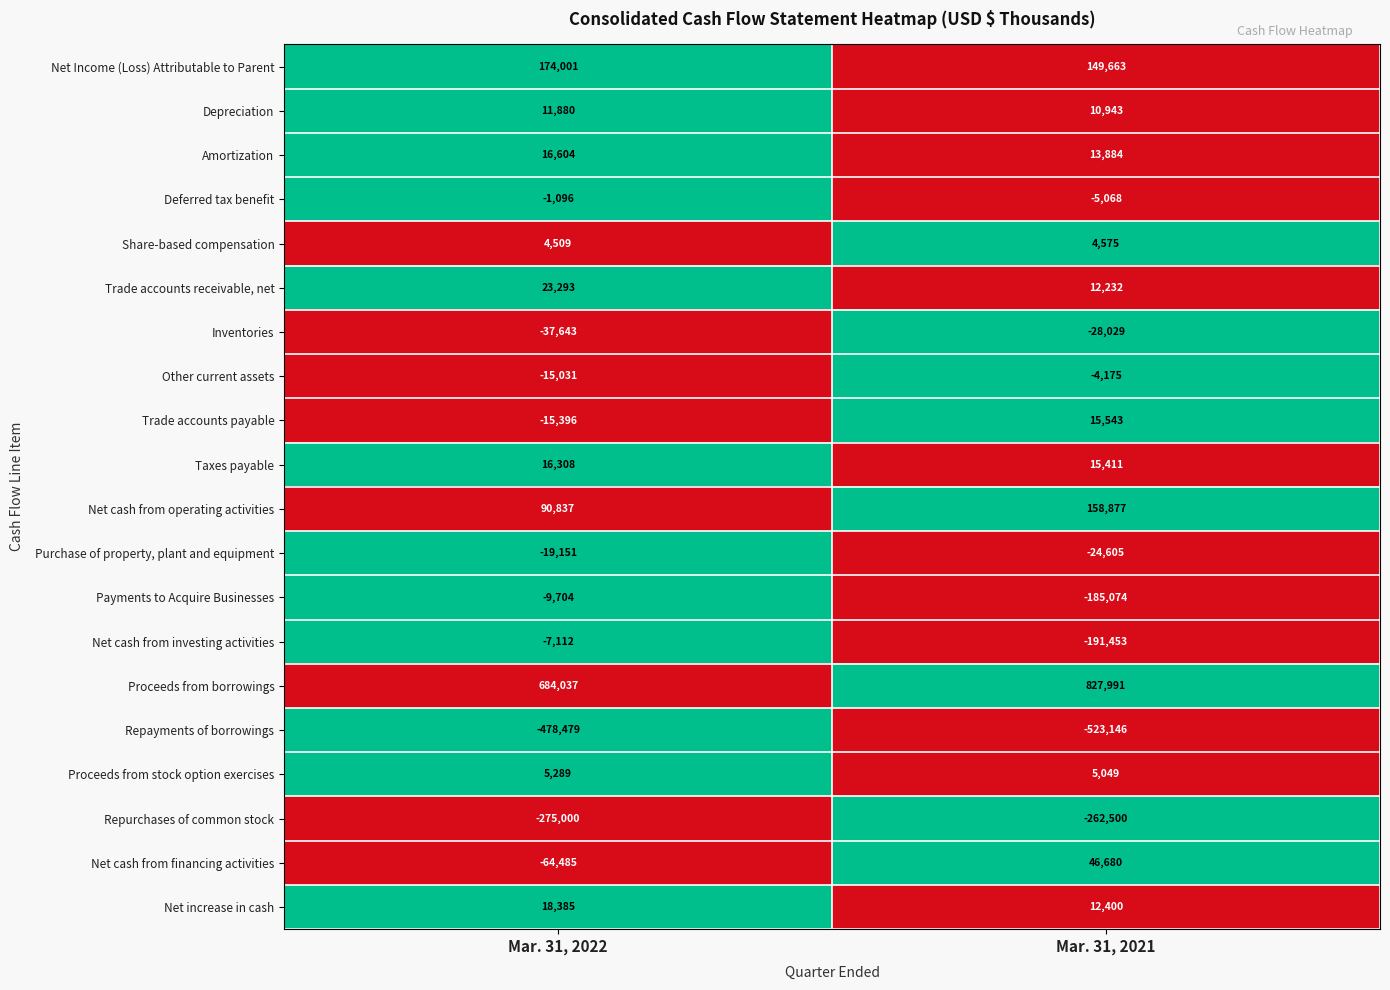

The value of Trade accounts receivable, net at Mar. 31, 2021 is 12232. True or false?

True